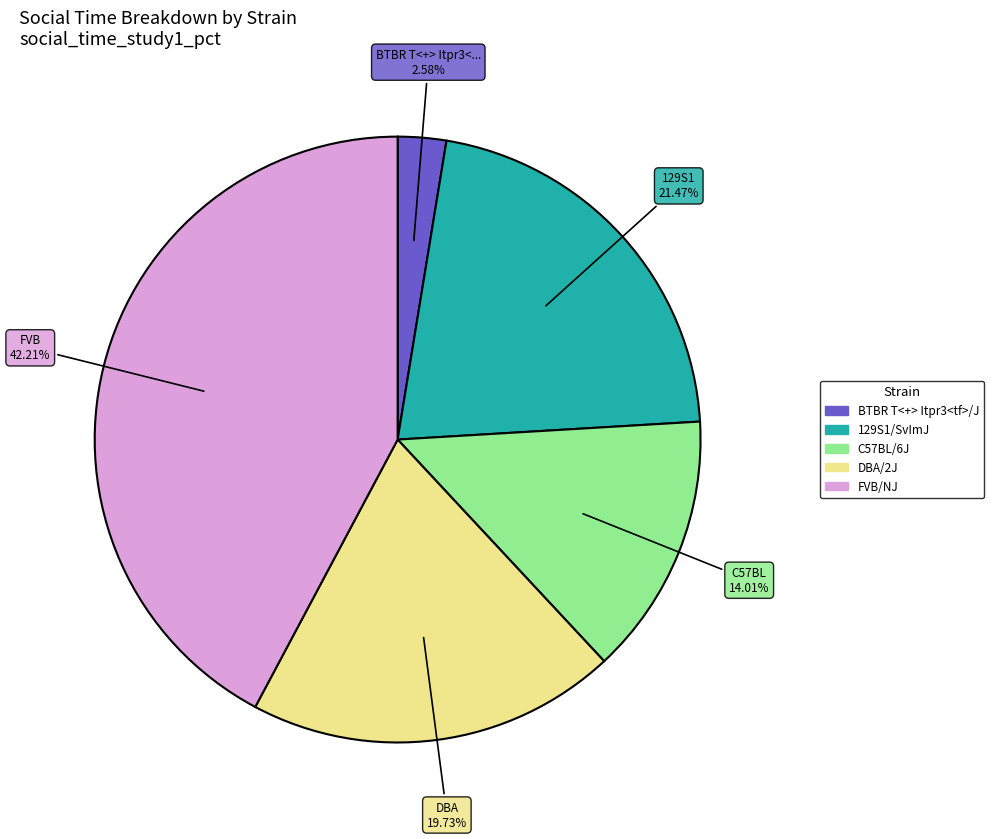

The C57BL/6J slice represents 14% of the pie. True or false?

True